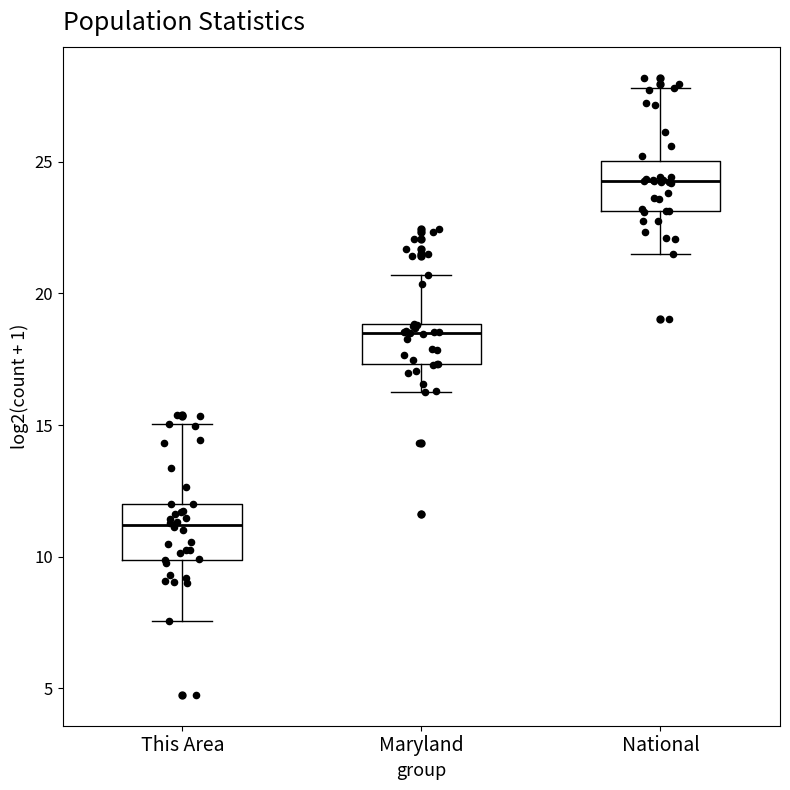

Reading left to right, read every box against the y-axis: the position of its median line, the range the box covers, and the ends of its whiskers. The values are not printed on the chart, so give them approximately, as read against the axis.

This Area: median 11.0, box 10.0 to 12.0, whiskers 7.5 to 15.0
Maryland: median 18.5, box 17.5 to 19.0, whiskers 16.0 to 20.5
National: median 24.5, box 23.0 to 25.0, whiskers 21.5 to 28.0